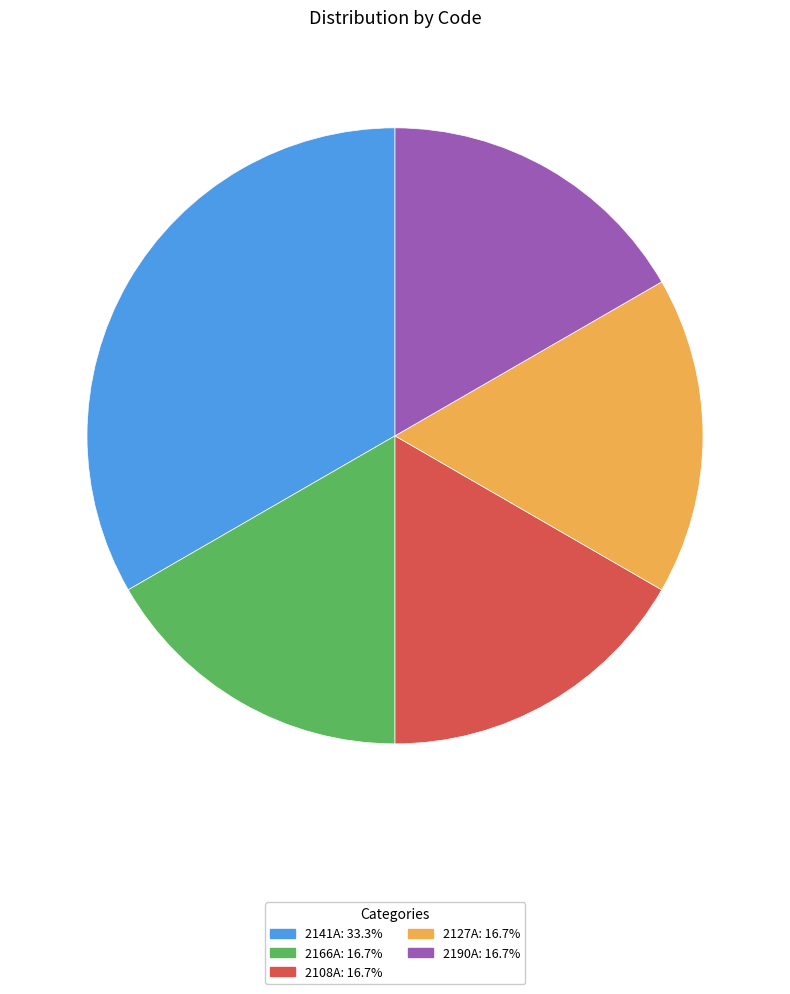

Count the number of slices in the pie.

5